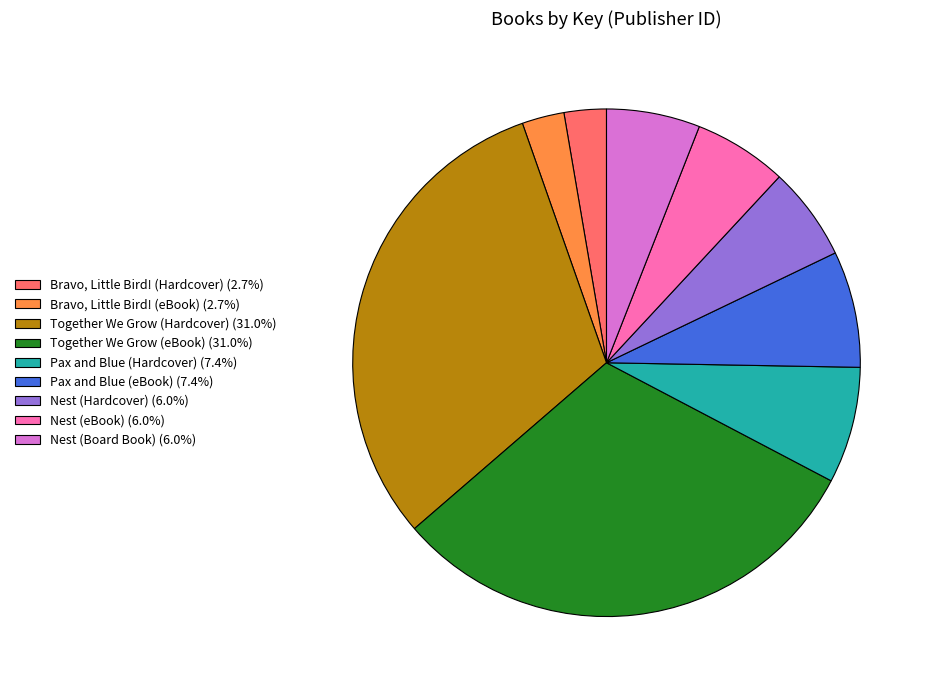

Is it true that Nest (Hardcover) is 1% of the pie?

False